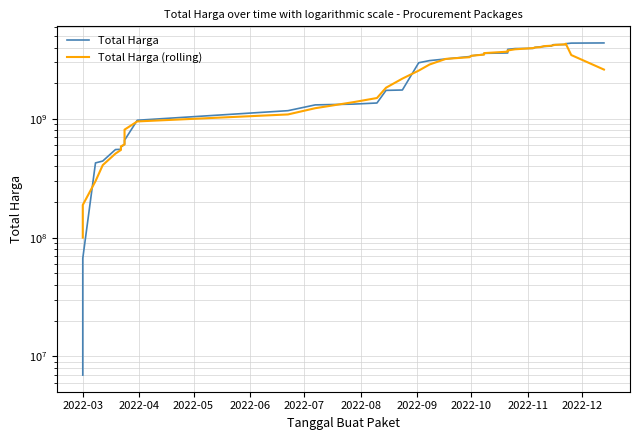

The Total Harga series shows 6316650888 at 33. True or false?

False